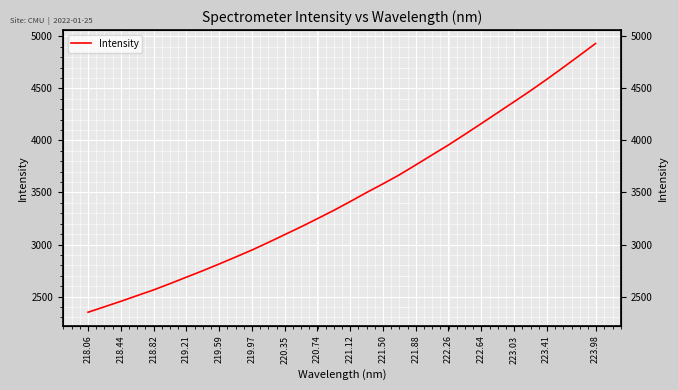

Reading left to right, list all the values displayed in this chart.

2349.3	2401.8	2454.4	2509.4	2564.0	2624.0	2686.4	2748.1	2812.9	2879.3	2947.1	3019.8	3095.0	3170.0	3248.6	3328.1	3412.7	3499.5	3582.8	3668.9	3764.2	3860.4	3956.2	4057.7	4161.1	4265.5	4370.2	4475.6	4585.6	4699.2	4815.0	4931.6